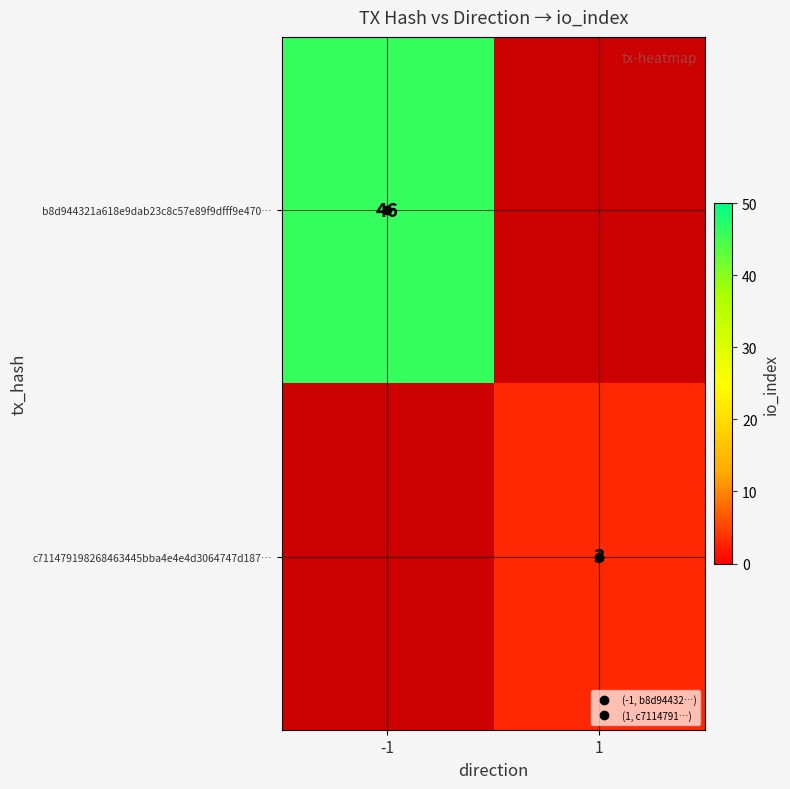

The b8d944321a618e9dab23c8c57e89f9dfff9e470… series shows 31.1 at -1. True or false?

False